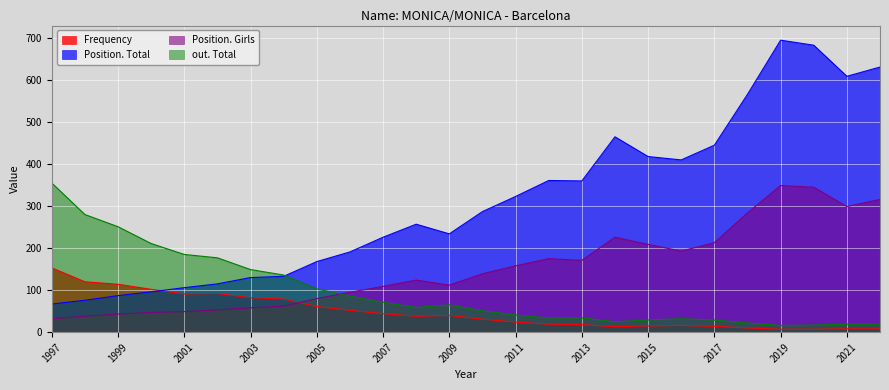

What is the difference between the highest and lowest values at 2009?

194